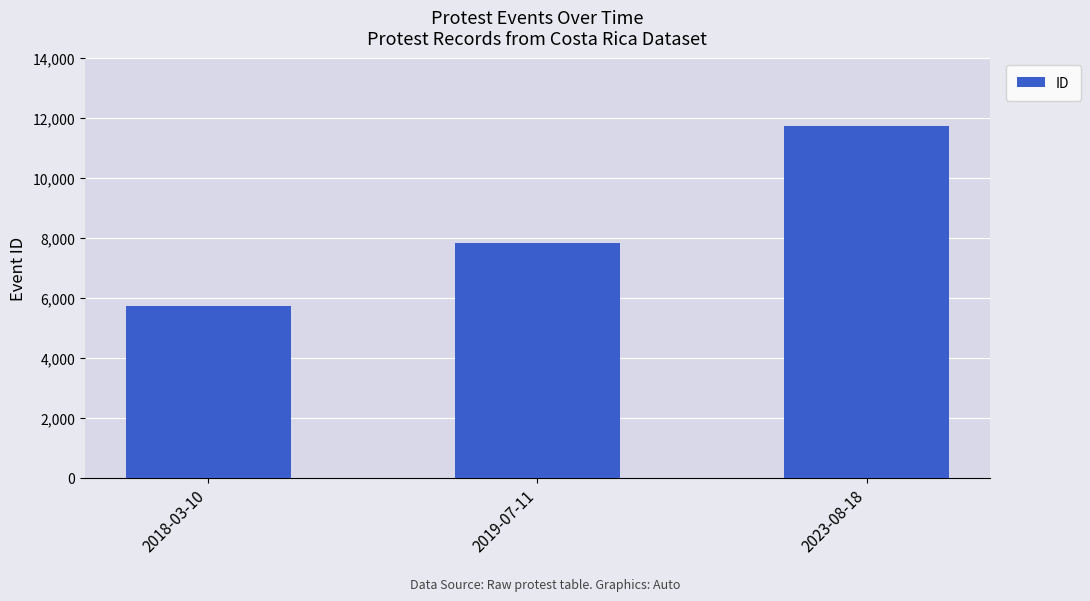

How many data points does each series have?

3